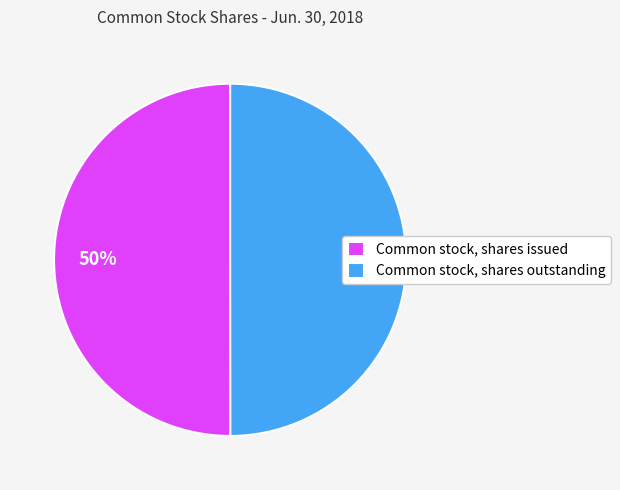

Combined, do Common stock, shares outstanding and Common stock, shares issued account for over 50%?

Yes